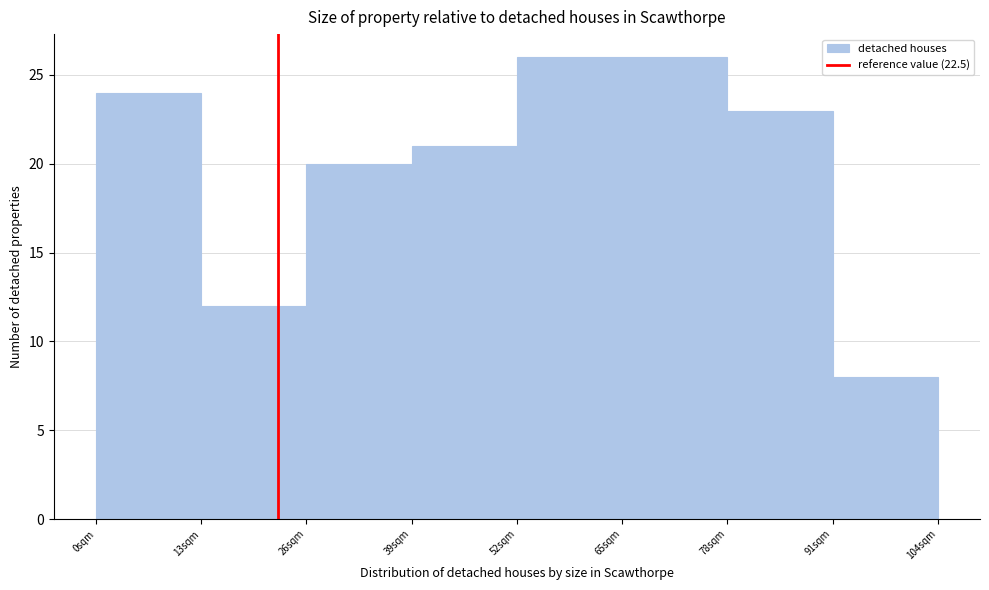

Reading left to right, list every bar in this chart as the range it spans on the x-axis followed by its height. Neither the bar edges nor the heights are printed on the chart, so give them approximately, as read against the axes.

0 to 13: 24
13 to 26: 12
26 to 39: 20
39 to 52: 21
52 to 65: 26
65 to 78: 26
78 to 91: 23
91 to 104: 8